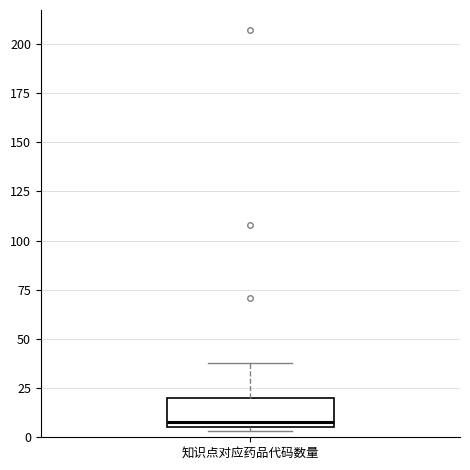

Transcribe this box plot: give where the median line is, the range the box spans, and where the two whiskers end, as read against the y-axis. The values are not printed on the chart, so give them approximately, as read against the axis.

median 10, box 5 to 20, whiskers 5 (just below the box's lower edge) to 40